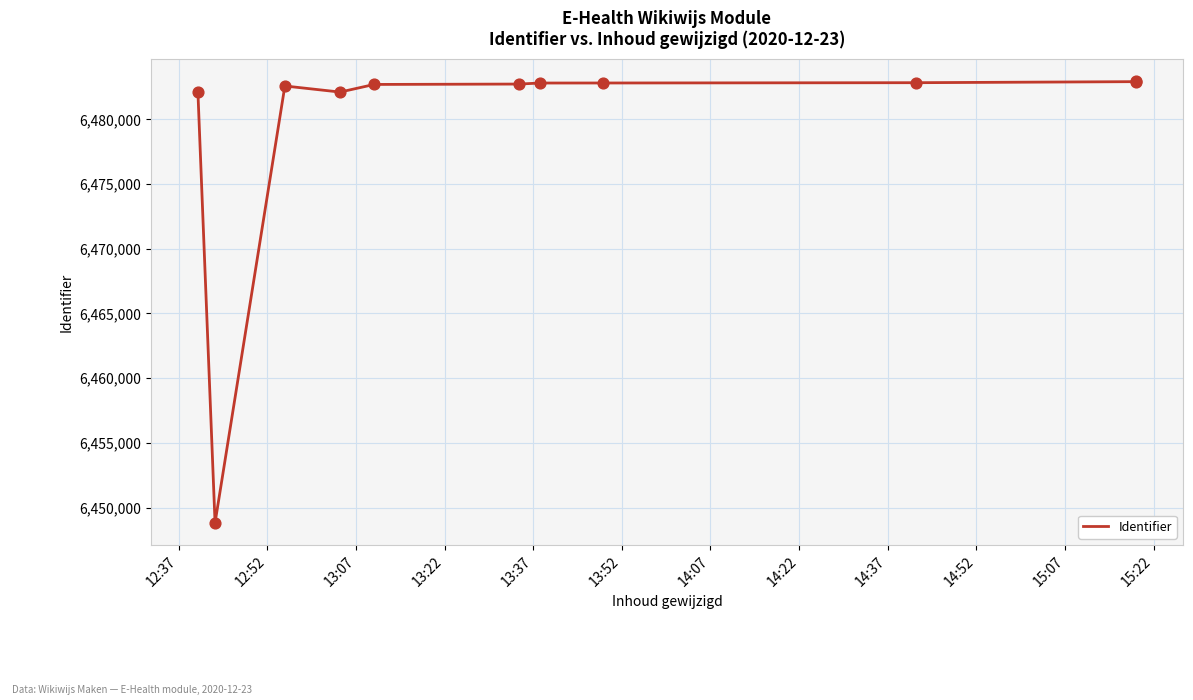

Which has a higher value, 15:07 or 14:07?

15:07